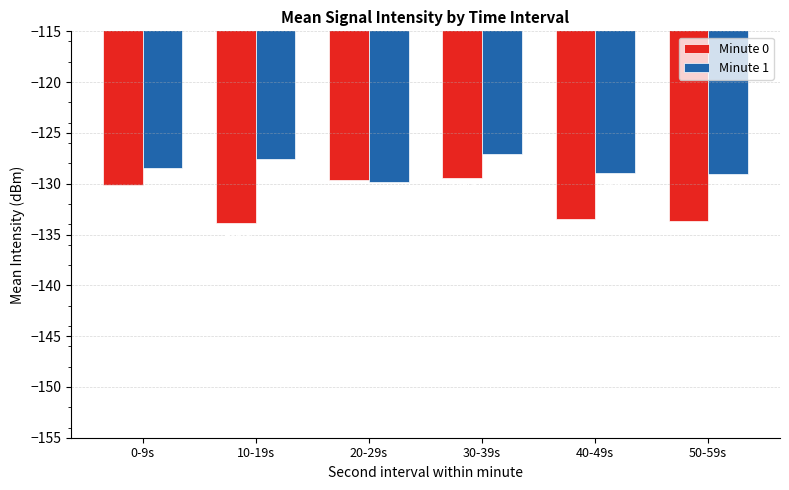

What is the sum of the Minute 0 values at 10-19s and 50-59s?

-267.6